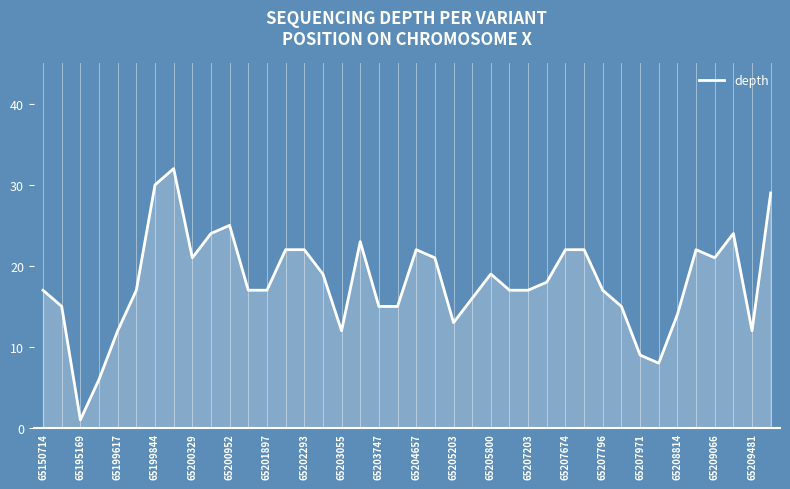

What is the greatest value displayed?

32